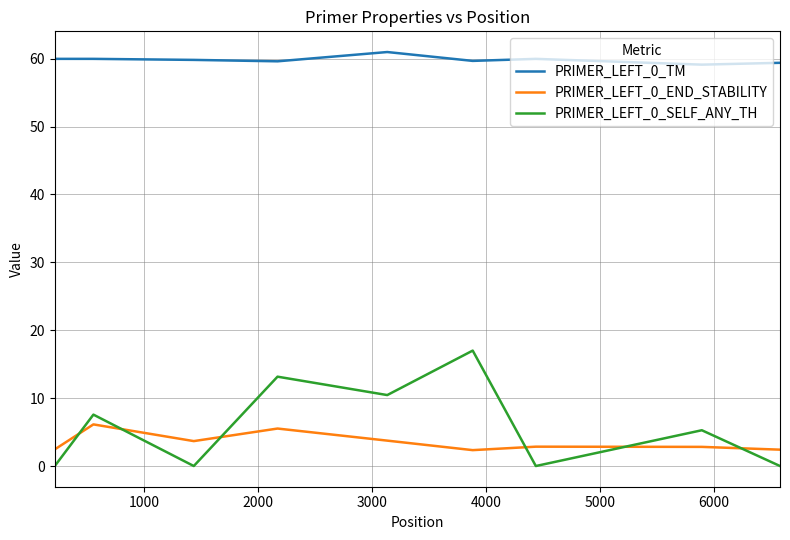

List the series in order of their peak value, lowest first.

PRIMER_LEFT_0_END_STABILITY, PRIMER_LEFT_0_SELF_ANY_TH, PRIMER_LEFT_0_TM